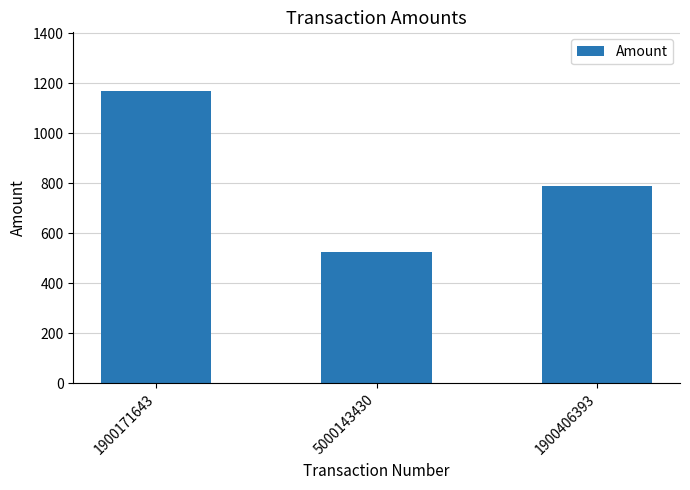

List the labels in order of value, smallest first.

5000143430, 1900406393, 1900171643